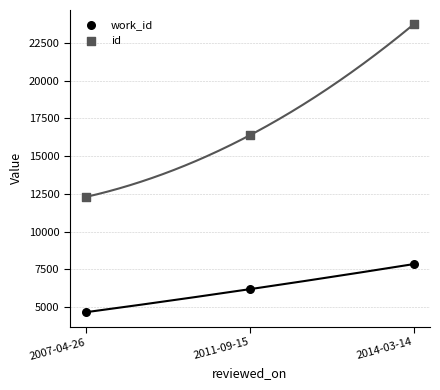

Which series contains the lowest Y value?

work_id